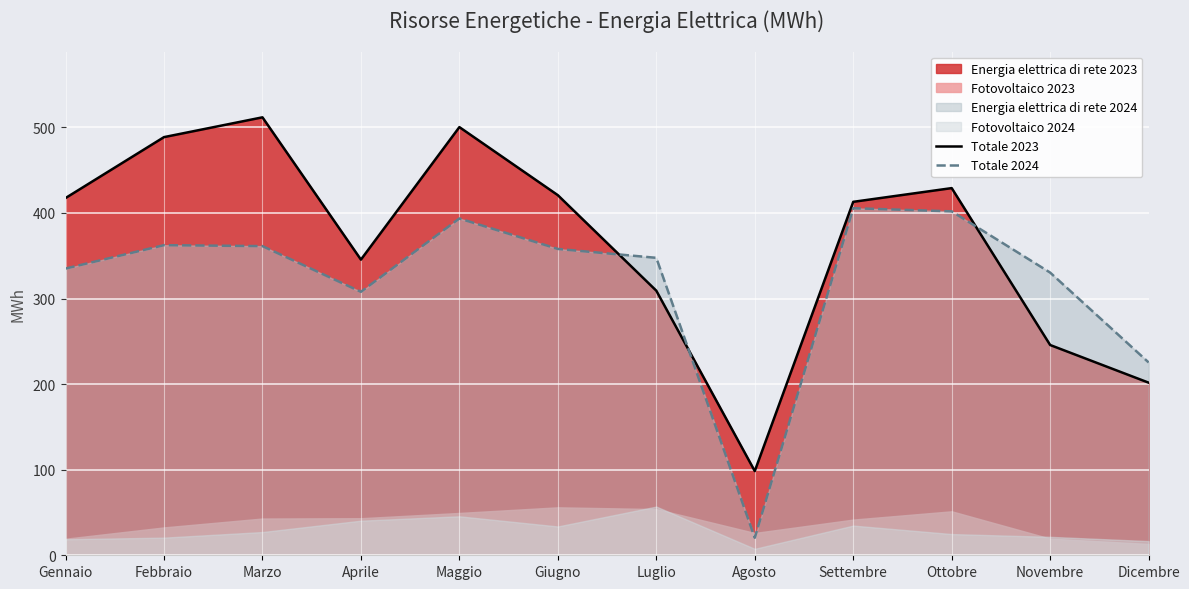

What is the difference between the second highest and second lowest values in the Totale 2024 series?

176.6